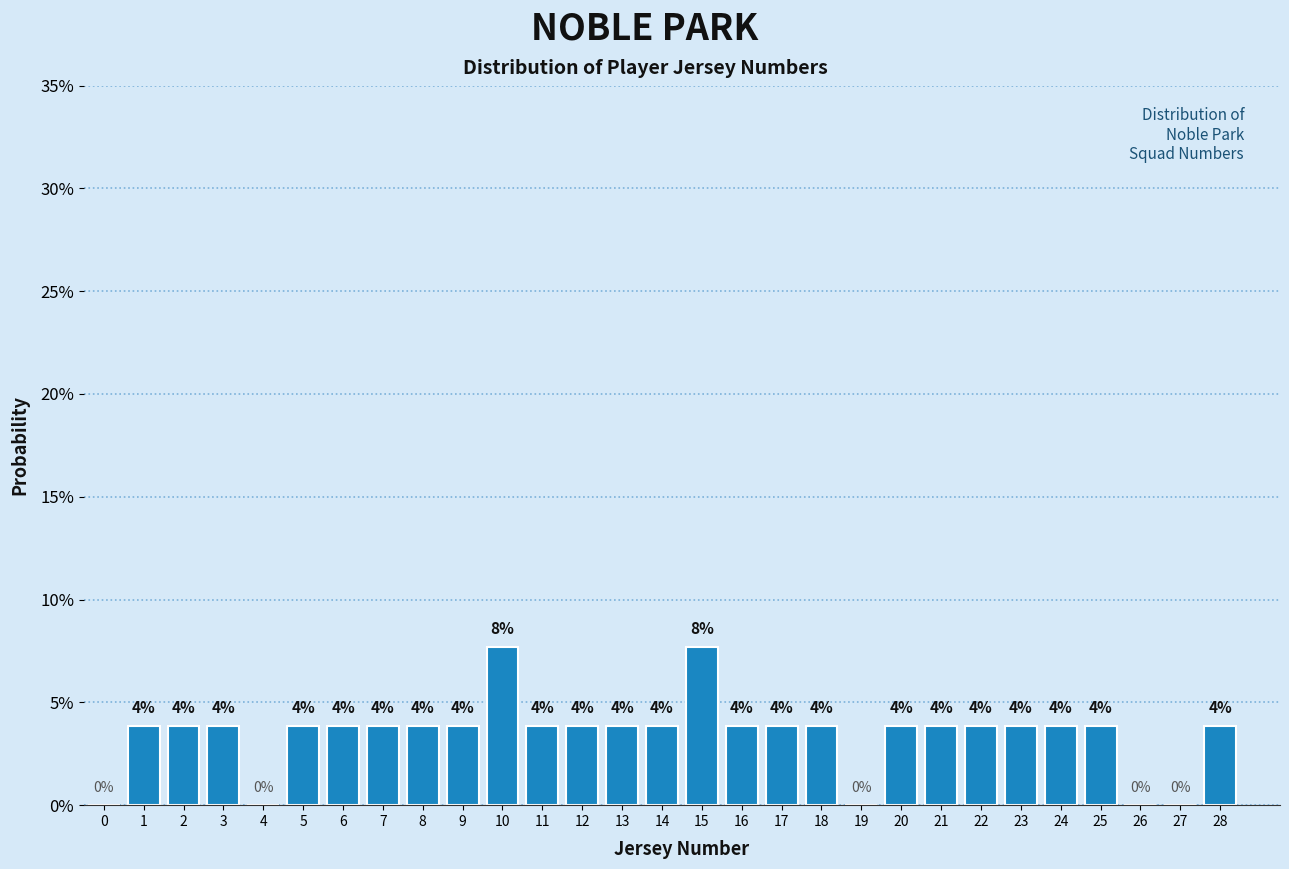

Are the bars horizontal?

No